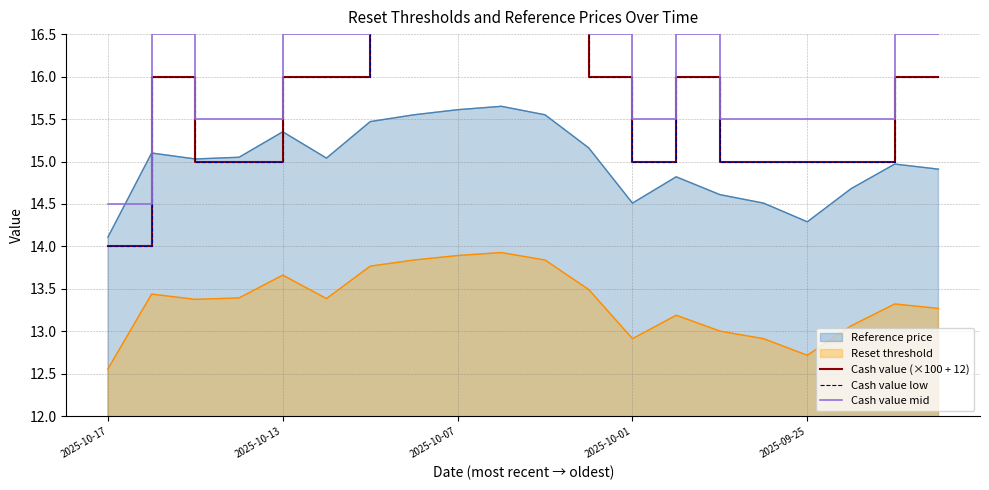

True or false: Cash value (×100 + 12) and Cash value low cross at least once.

False